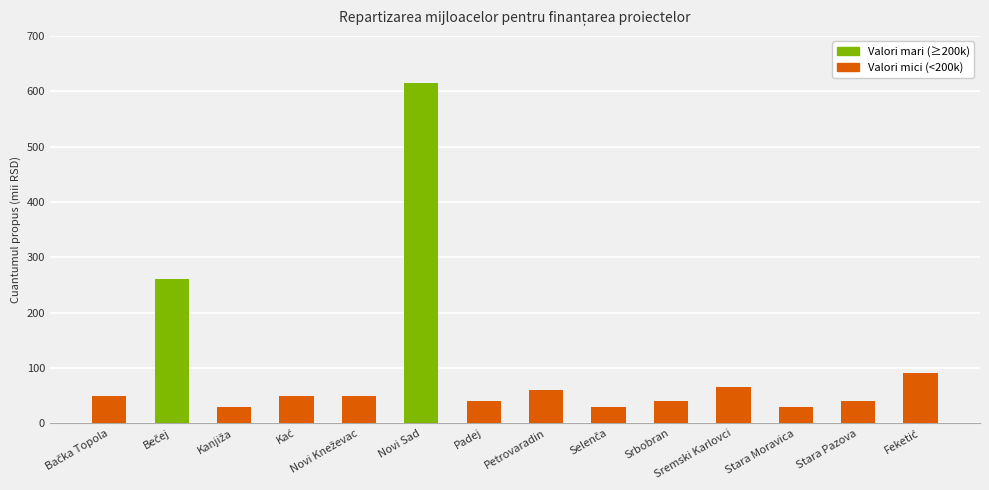

Does the chart contain any negative values?

No